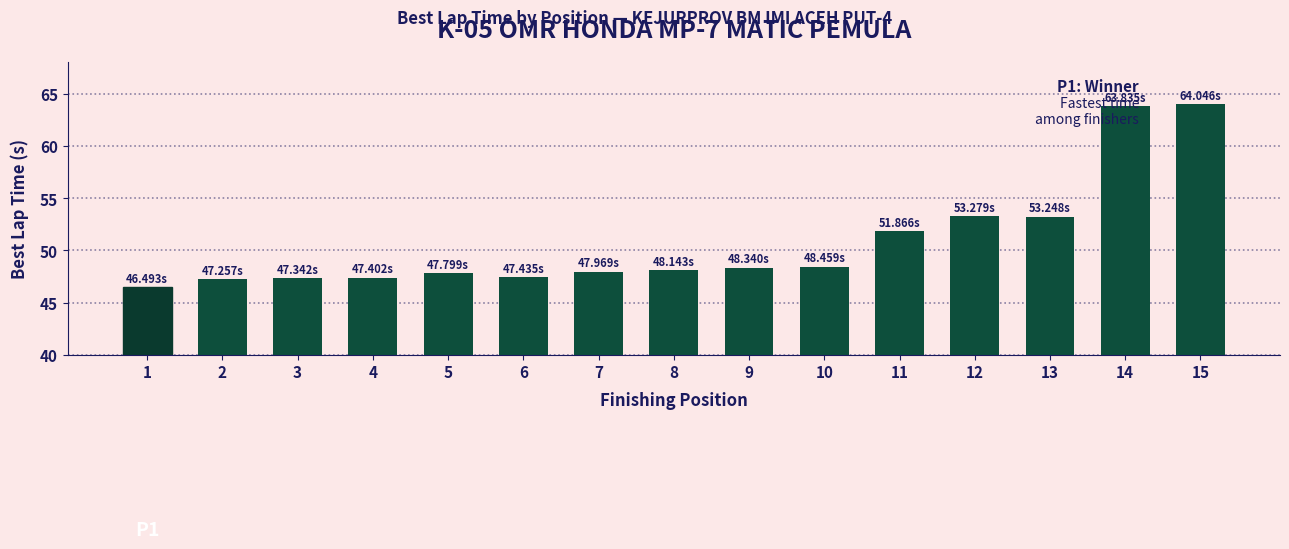

What is the average value?

50.9